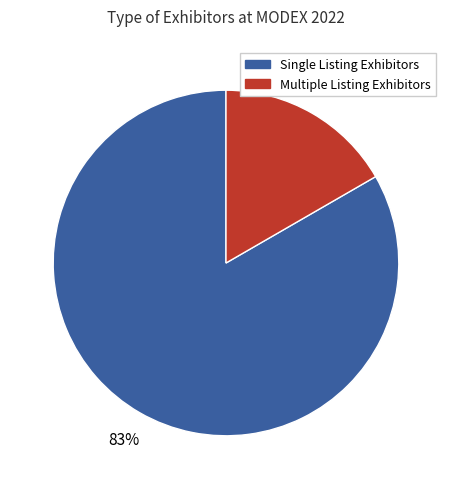

How many segments does this pie chart have?

2